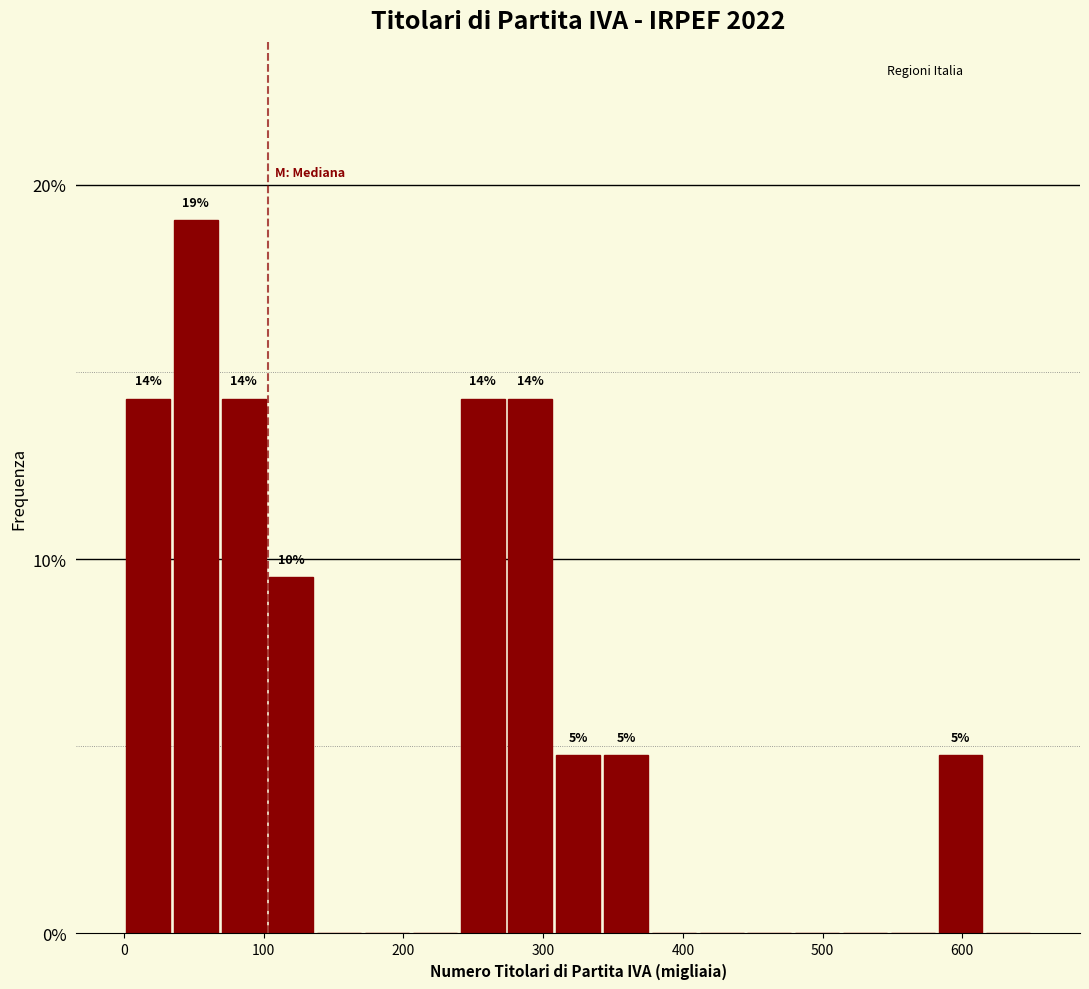

Around what value on the x-axis is the tallest bar? Give the approximate position of its centre, as read against the axis.

50